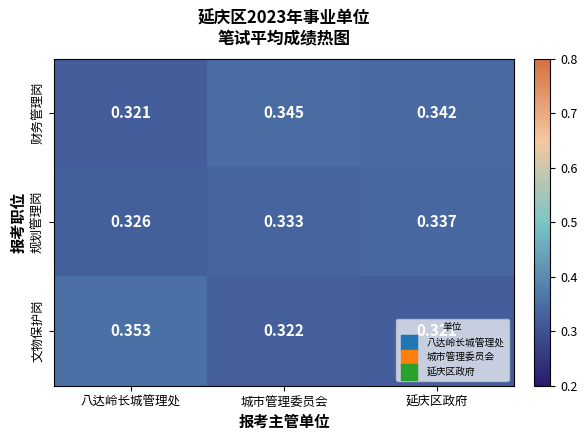

List the series in order of their peak value, highest first.

文物保护岗, 财务管理岗, 规划管理岗